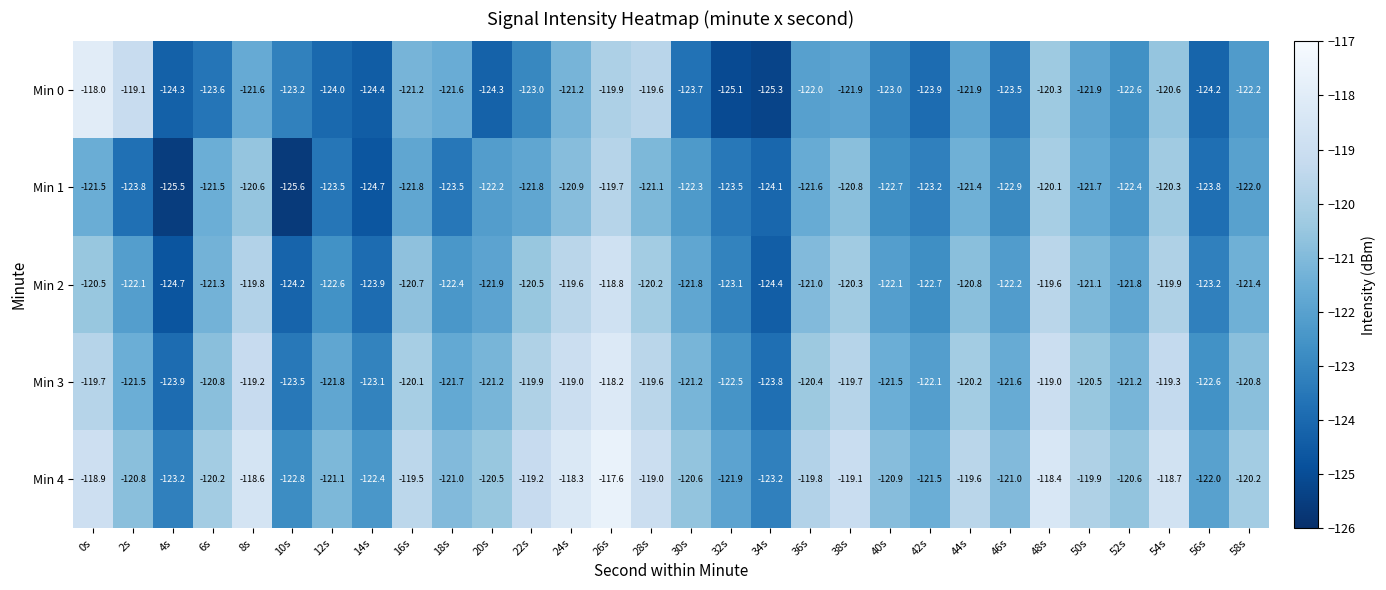

Rank the series by their maximum value, from highest to lowest.

Min 4, Min 0, Min 3, Min 2, Min 1